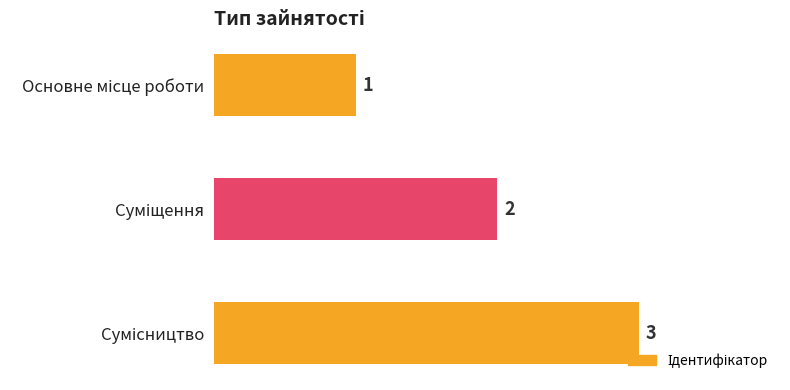

Are the bars horizontal?

Yes